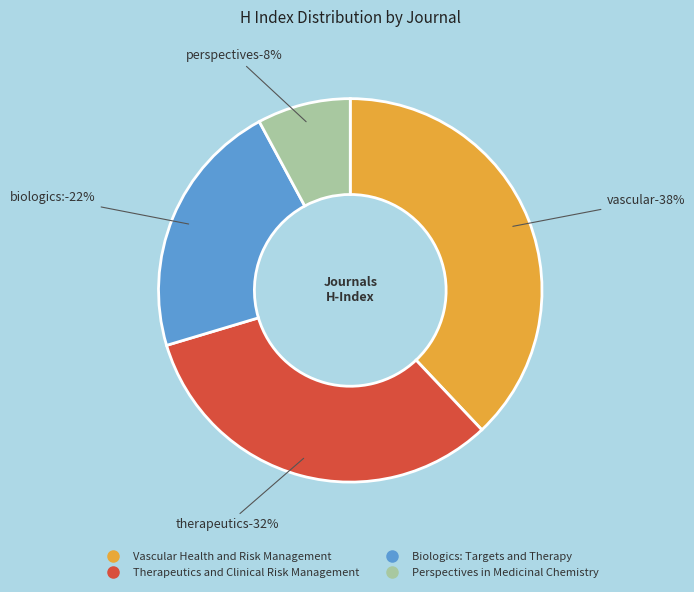

How many segments does this pie chart have?

4